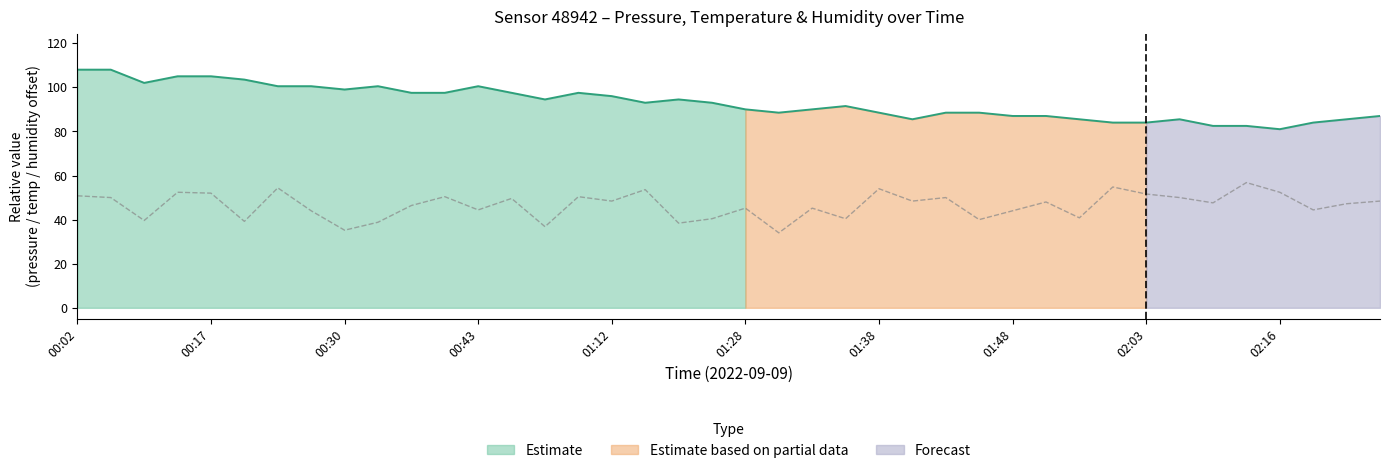

How many data points in temperature (norm) are less than 93?

20